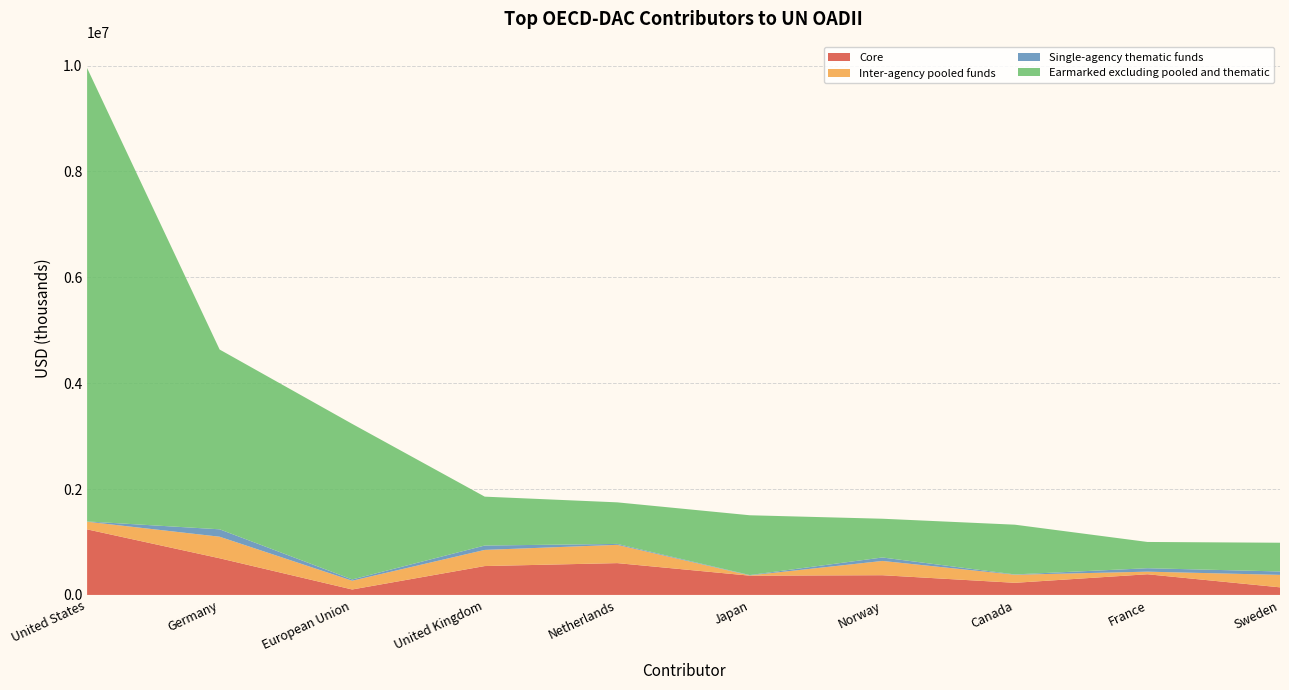

Reading left to right, what are all the values shown in this chart?

Core: United States=1238704.0	Germany=692682.4	European Union=103050.3	United Kingdom=545559.5	Netherlands=601116.2	Japan=363900.7	Norway=372491.6	Canada=229197.9	France=390693.6	Sweden=143701.2
Inter-agency pooled funds: United States=144460.7	Germany=407114.9	European Union=165551.6	United Kingdom=305050.8	Netherlands=345369.3	Japan=5189.2	Norway=269671.9	Canada=152201.0	France=49026.9	Sweden=235515.8
Single-agency thematic funds: United States=5348.1	Germany=139903.4	European Union=23950.6	United Kingdom=82494.9	Netherlands=17197.9	Japan=6623.1	Norway=65430.5	Canada=6154.8	France=65142.8	Sweden=64088.9
Earmarked excluding pooled and thematic: United States=8564474.4	Germany=3395605.8	European Union=2938485.6	United Kingdom=923482.8	Netherlands=785166.7	Japan=1129191.4	Norway=731897.9	Canada=939435.0	France=495838.1	Sweden=542890.2